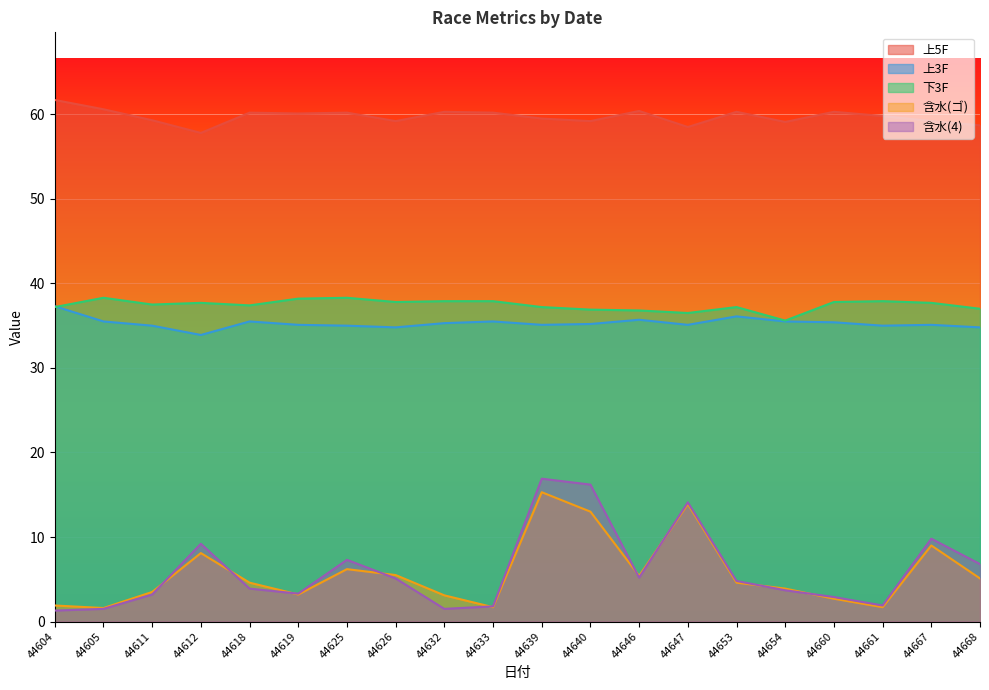

What is the average value of the 上5F series?

59.7